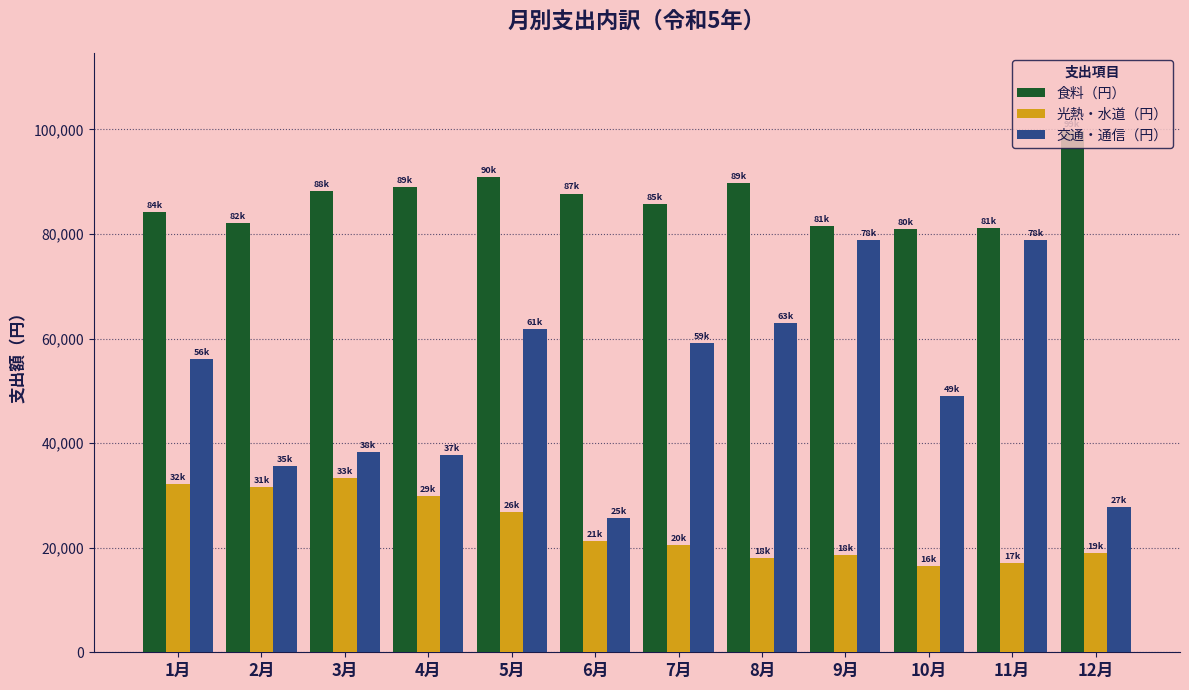

What is the total value across all series at 1月?

172414